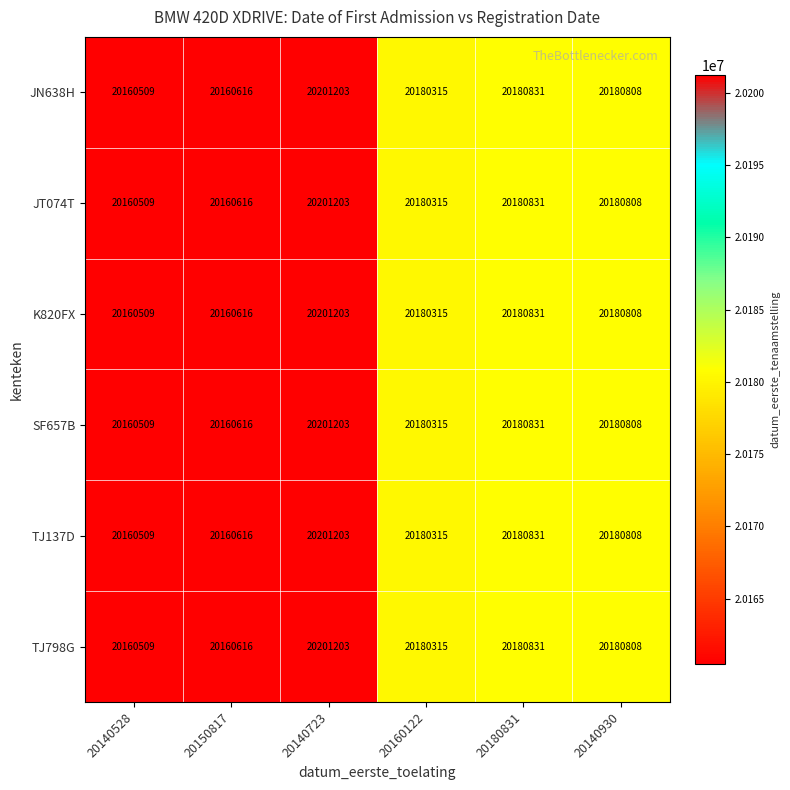

At which label is JT074T closest to 20180856?

20180831